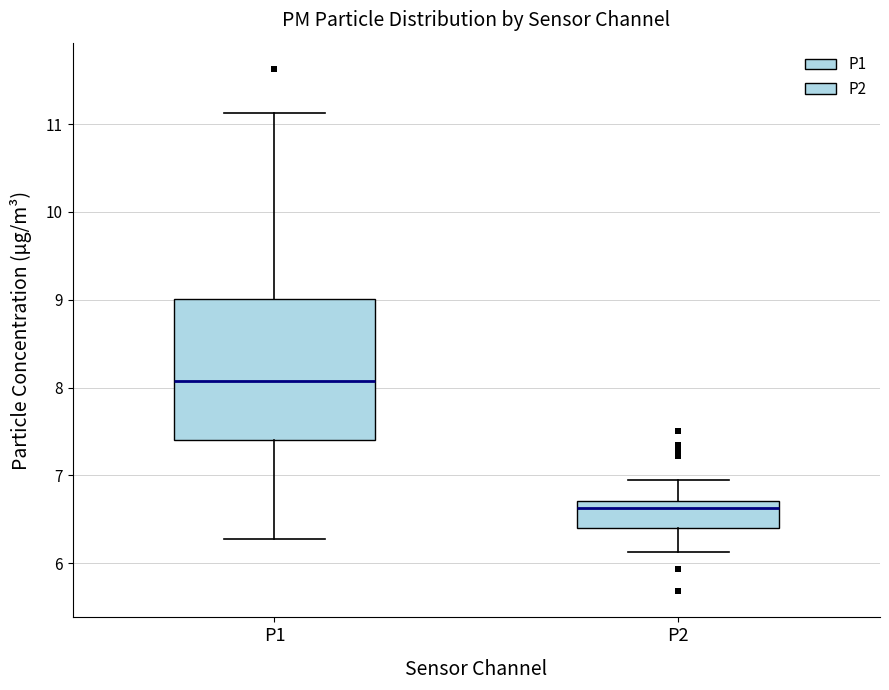

Which box's median line is the highest?

P1